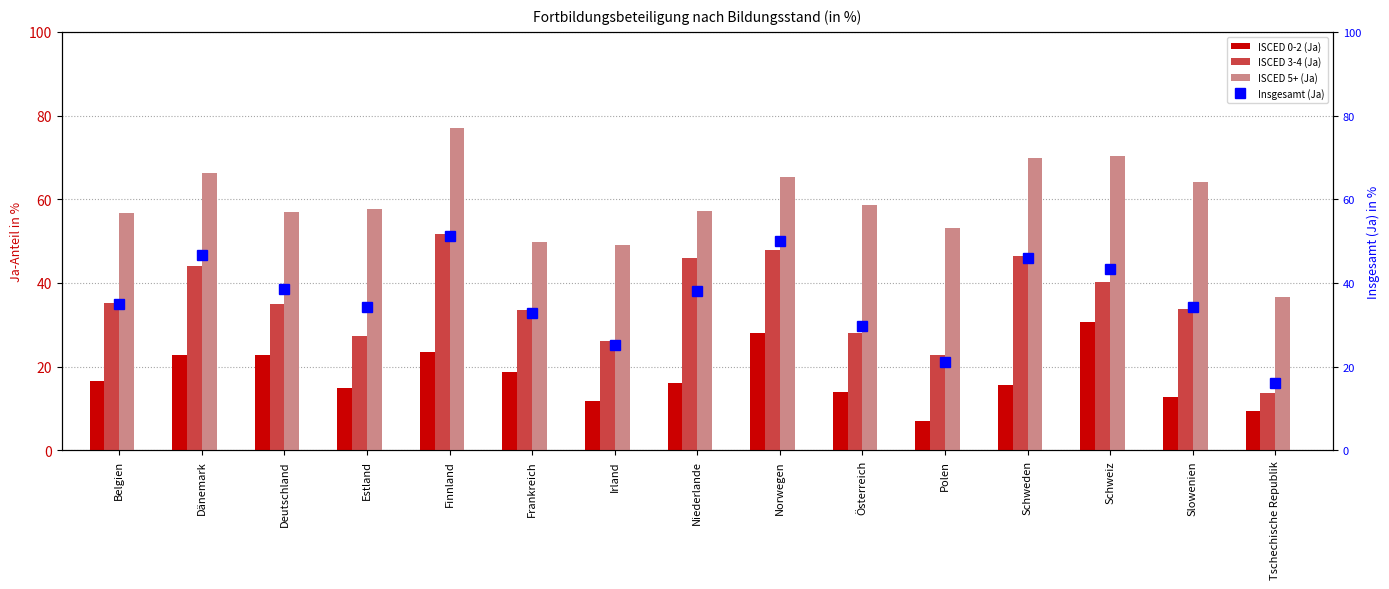

What is the approximate value of ISCED 5+ (Ja) at Niederlande?

57.3